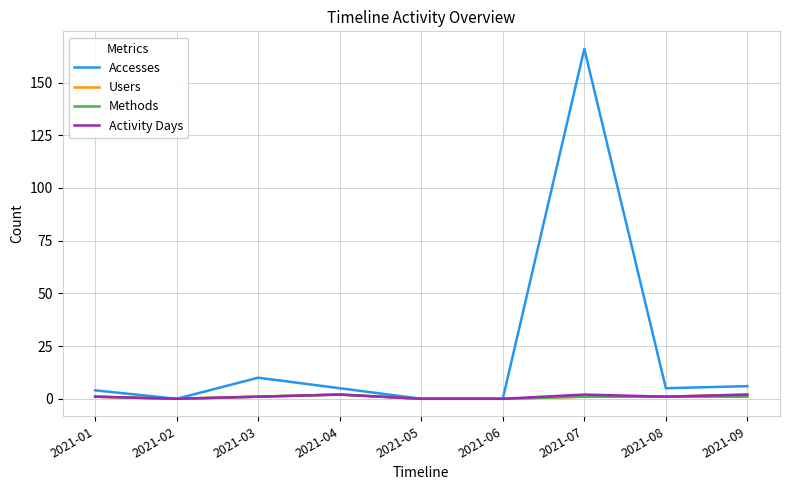

Which category has the highest value in the Accesses series?

2021-07